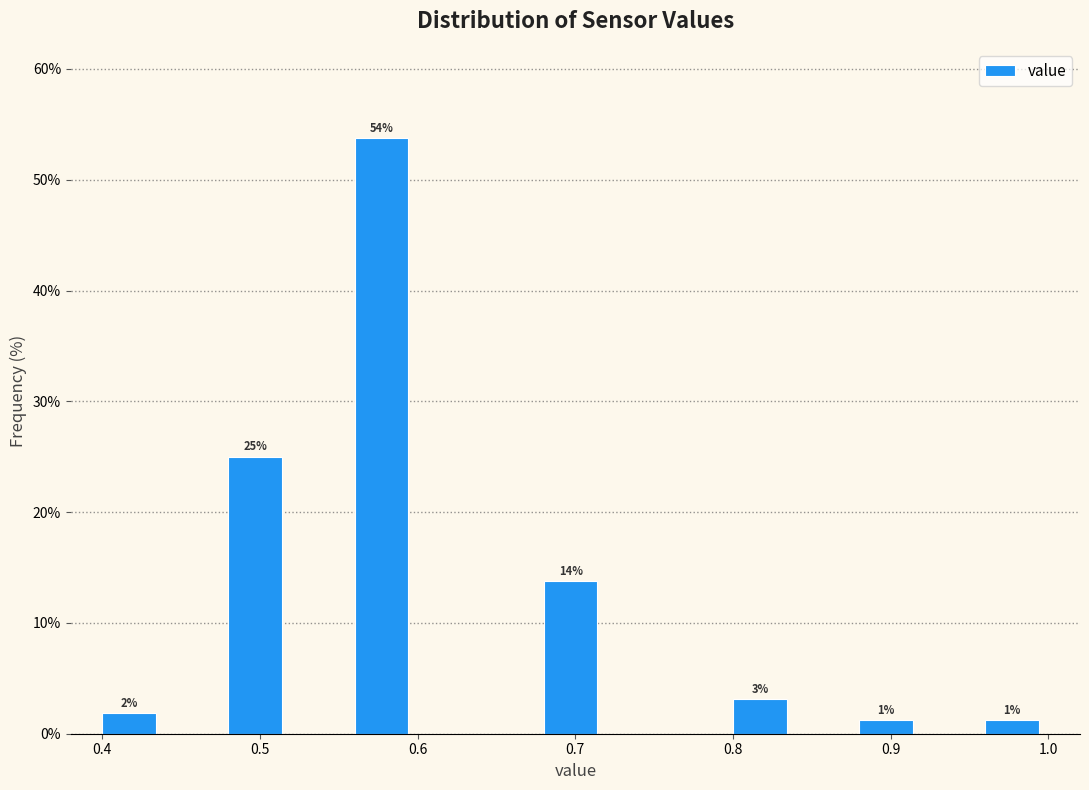

Over which range of the x-axis is the bar tallest?

0.56 to 0.60